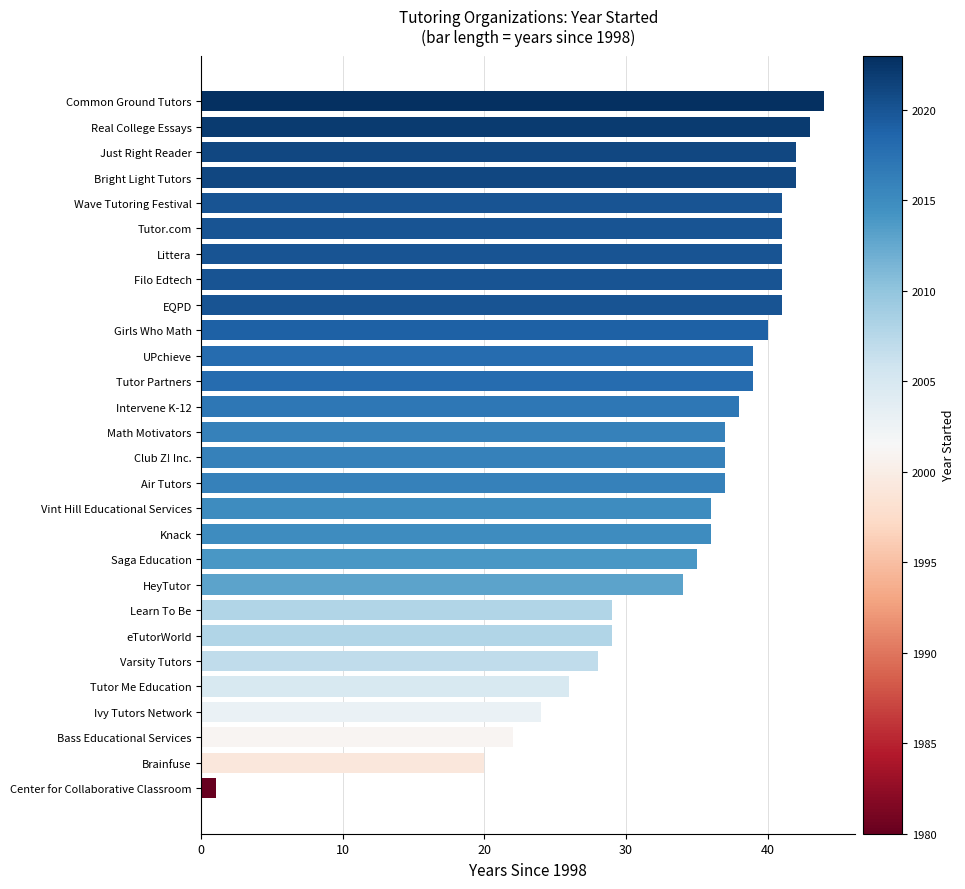

Reading top to bottom, list all the values displayed in this chart.

Common Ground Tutors=44	Real College Essays=43	Just Right Reader=42	Bright Light Tutors=42	Wave Tutoring Festival=41	Tutor.com=41	Littera=41	Filo Edtech=41	EQPD=41	Girls Who Math=40	UPchieve=39	Tutor Partners=39	Intervene K-12=38	Math Motivators=37	Club Z! Inc.=37	Air Tutors=37	Vint Hill Educational Services=36	Knack=36	Saga Education=35	HeyTutor=34	Learn To Be=29	eTutorWorld=29	Varsity Tutors=28	Tutor Me Education=26	Ivy Tutors Network=24	Bass Educational Services=22	Brainfuse=20	Center for Collaborative Classroom=1